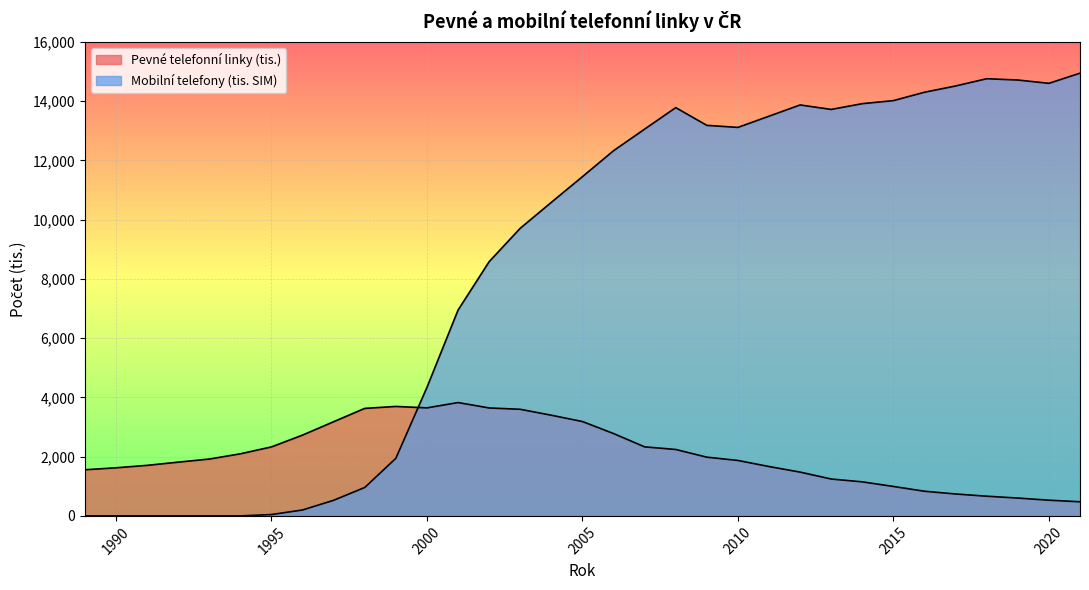

Reading left to right, extract all data points from this chart.

Pevné telefonní linky (tis.): 1989=1557.5	1990=1623.6	1991=1705.8	1992=1814.3	1993=1918.8	1994=2095.8	1995=2328.9	1996=2727.6	1997=3180.1	1998=3628.9	1999=3694.3	2000=3646.3	2001=3825.6	2002=3643.3	2003=3598.2	2004=3397.7	2005=3184.9	2006=2779.3	2007=2329.9	2008=2242.0	2009=1982.2	2010=1871.0	2011=1666.1	2012=1477.8	2013=1244.6	2014=1148.9	2015=994.0	2016=832.2	2017=739.7	2018=664.7	2019=602.2	2020=529.9	2021=476.9
Mobilní telefony (tis. SIM): 1989=0.0	1990=0.0	1991=0.0	1992=0.0	1993=0.0	1994=0.0	1995=45.8	1996=200.4	1997=527.2	1998=960.5	1999=1944.5	2000=4338.0	2001=6947.0	2002=8581.4	2003=9708.9	2004=10584.0	2005=11450.0	2006=12326.0	2007=13055.0	2008=13780.0	2009=13181.1	2010=13112.7	2011=13491.2	2012=13870.3	2013=13719.3	2014=13914.0	2015=14016.7	2016=14299.3	2017=14510.9	2018=14755.7	2019=14711.6	2020=14600.0	2021=14943.0